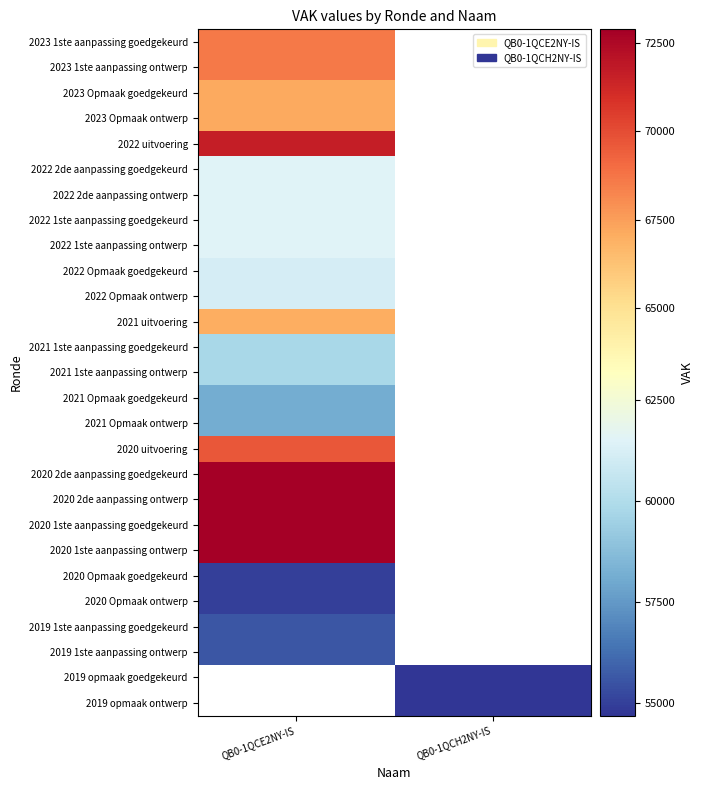

What is the smallest value displayed?

54684.0